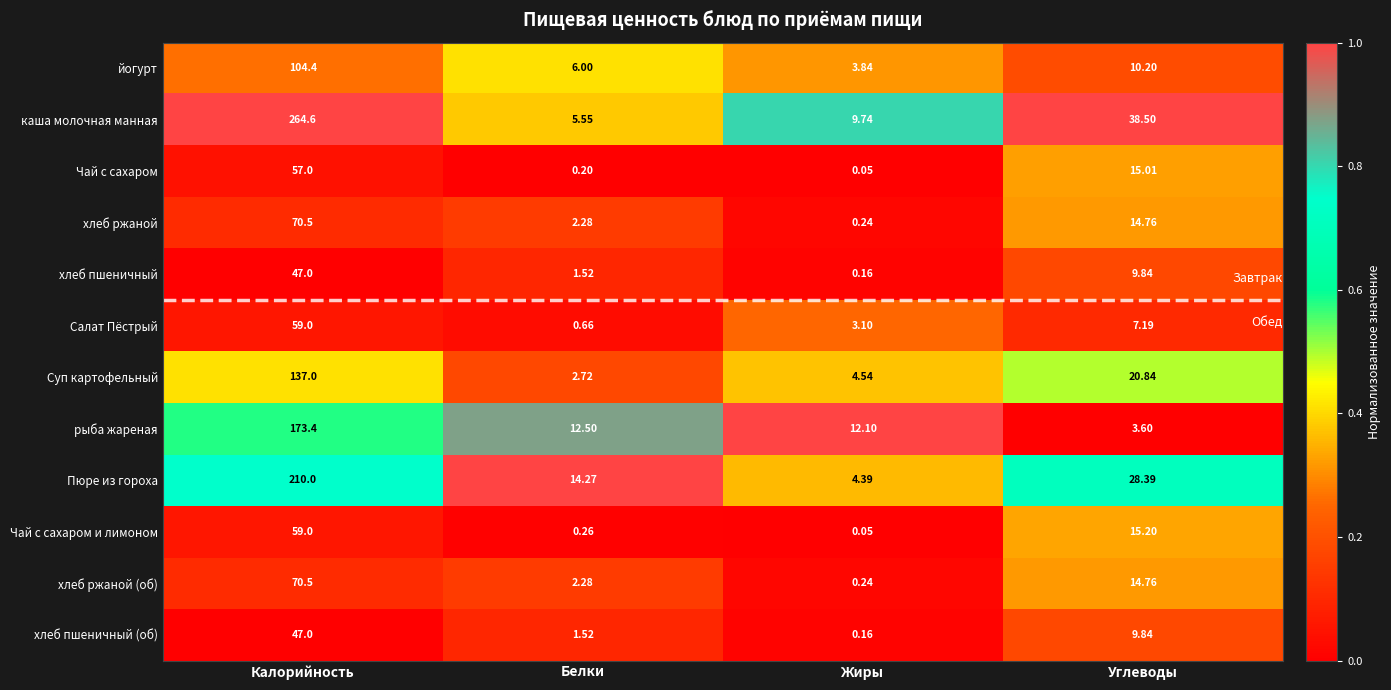

Which series has the largest range (max minus min)?

каша молочная манная